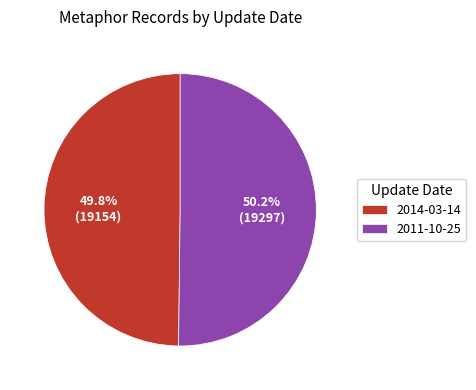

Approximately how many times larger is the value at 2014-03-14 compared to 2011-10-25?

1.0